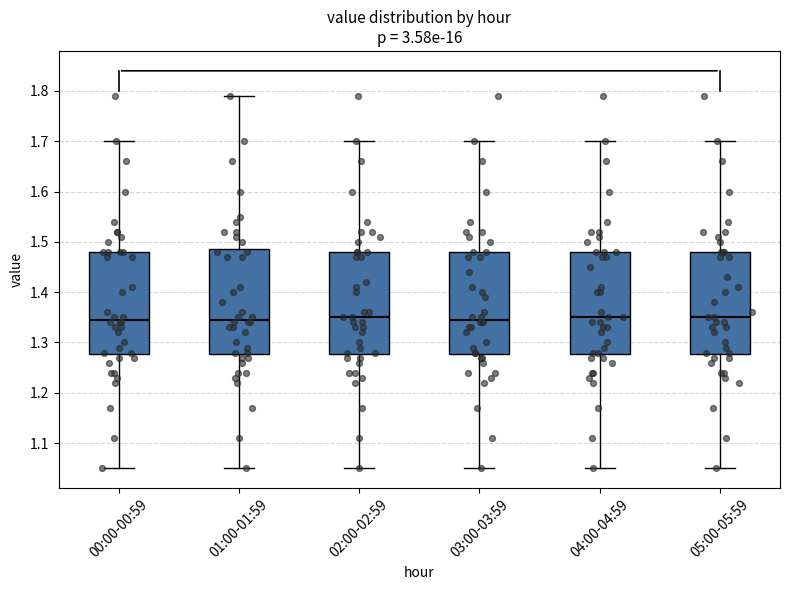

Reading left to right, transcribe this box plot: for each box, give where its median line is, the range the box spans, and where its two whiskers end, as read against the y-axis. The values are not printed on the chart, so give them approximately, as read against the axis.

00:00-00:59: median 1.35, box 1.28 to 1.48, whiskers 1.05 to 1.70
01:00-01:59: median 1.35, box 1.28 to 1.49, whiskers 1.05 to 1.79
02:00-02:59: median 1.35, box 1.28 to 1.48, whiskers 1.05 to 1.70
03:00-03:59: median 1.35, box 1.28 to 1.48, whiskers 1.05 to 1.70
04:00-04:59: median 1.35, box 1.28 to 1.48, whiskers 1.05 to 1.70
05:00-05:59: median 1.35, box 1.28 to 1.48, whiskers 1.05 to 1.70